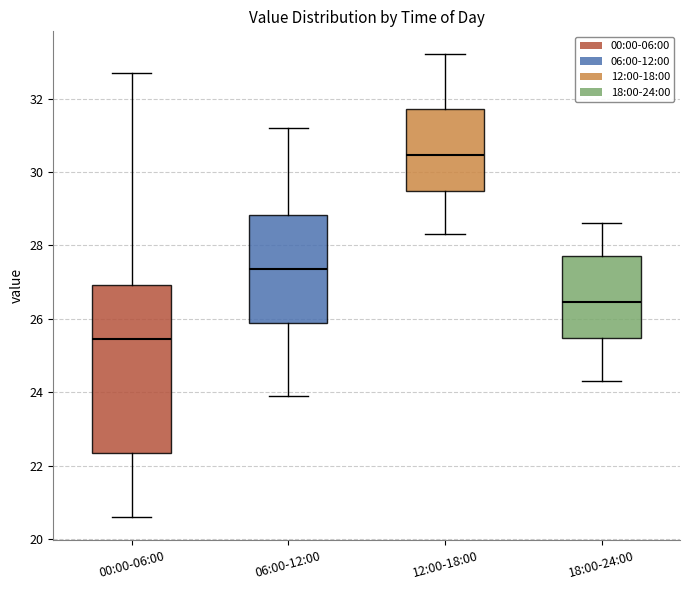

Which box's median line is the highest?

12:00-18:00